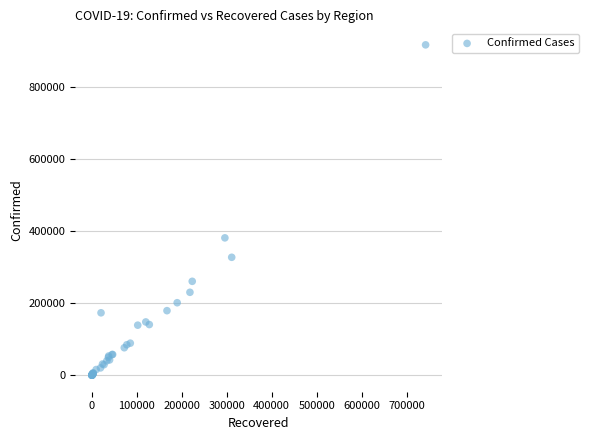

What Y value in the scatter plot is closest to 458534?

381275